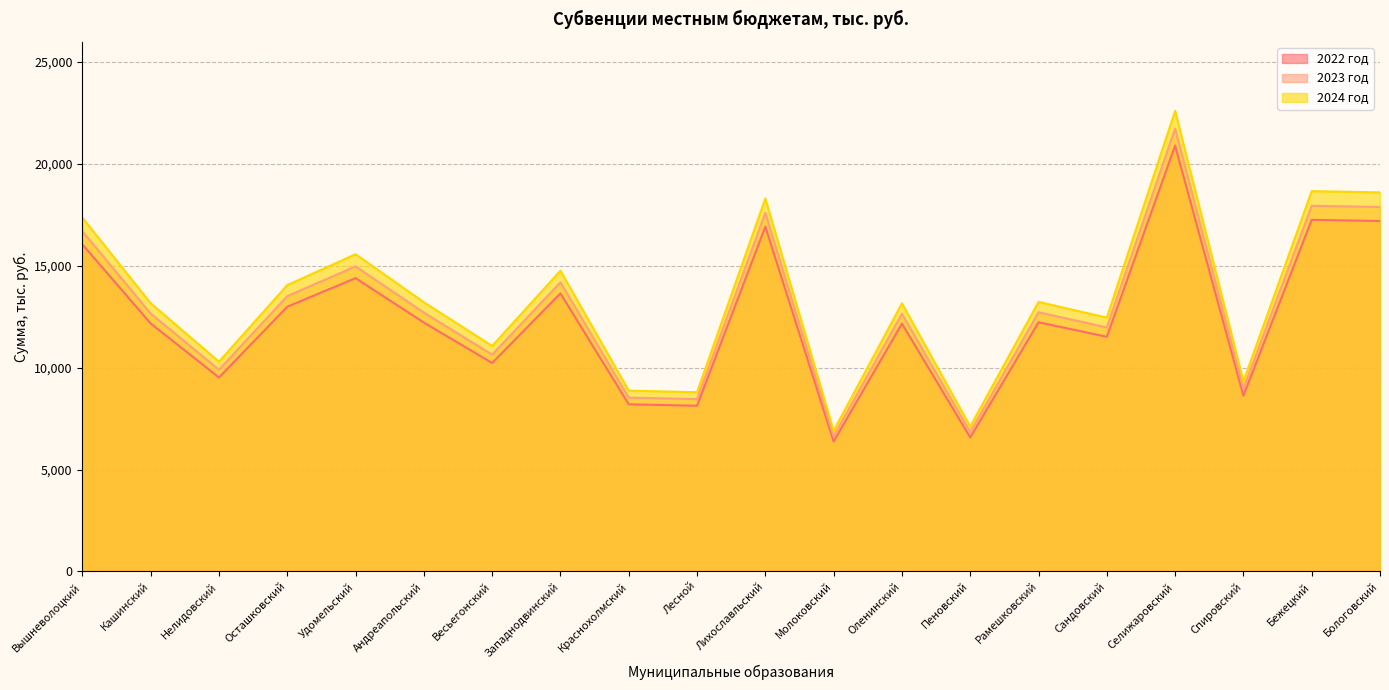

What position from the left is Молоковский?

12